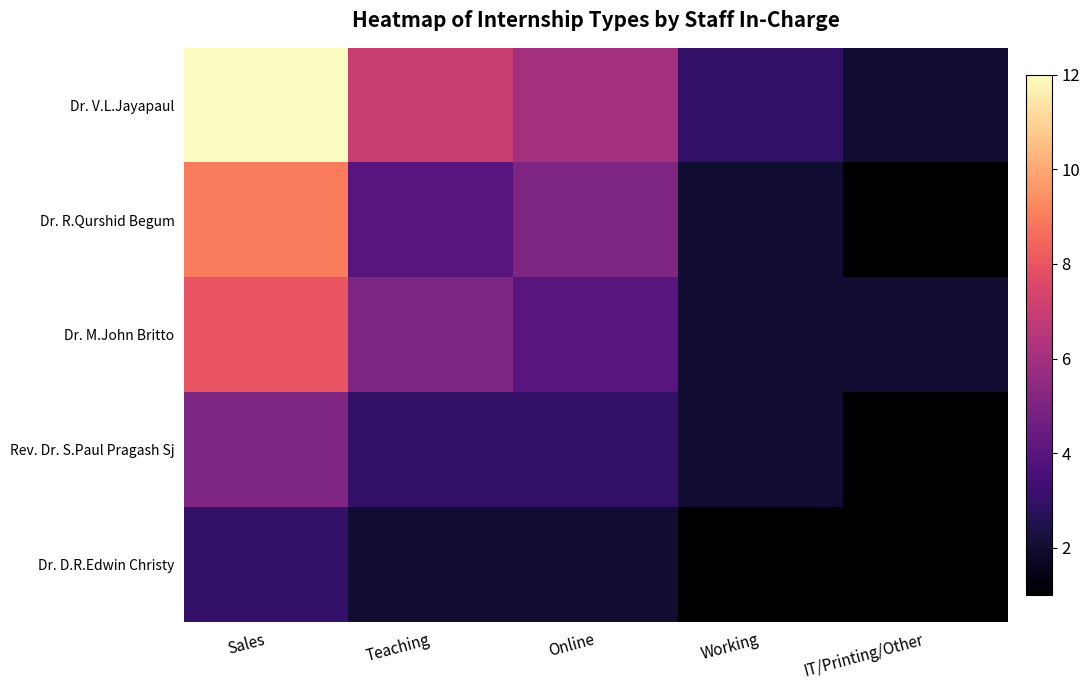

Which series has the largest range (max minus min)?

Dr. V.L.Jayapaul